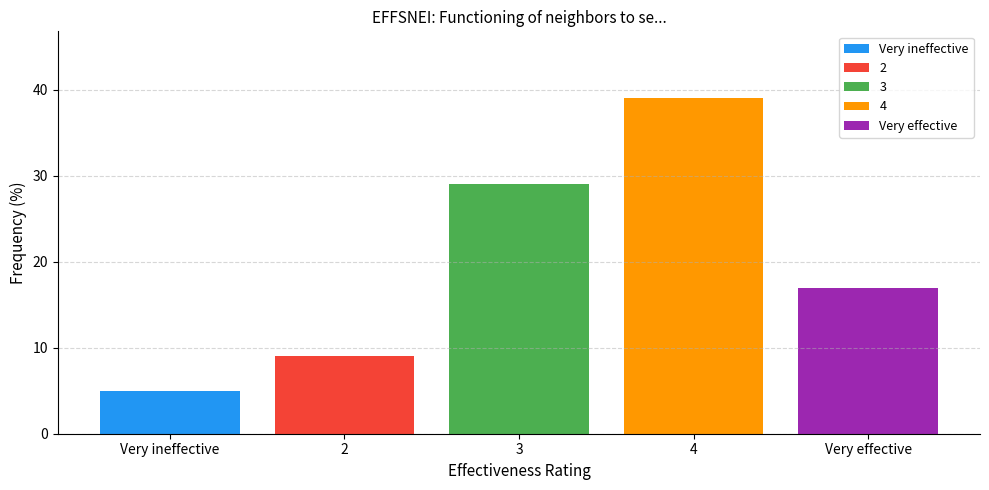

What is the minimum value shown in the chart?

5